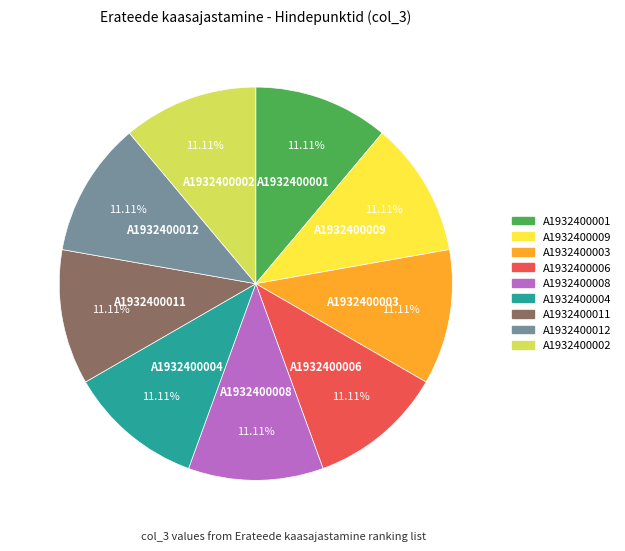

Does any single category account for the majority?

No